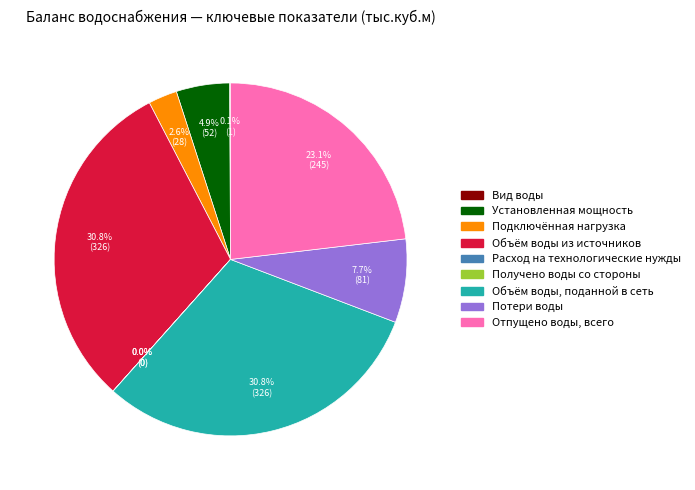

How much of the chart is everything except Объём воды, поданной в сеть?

69.2%